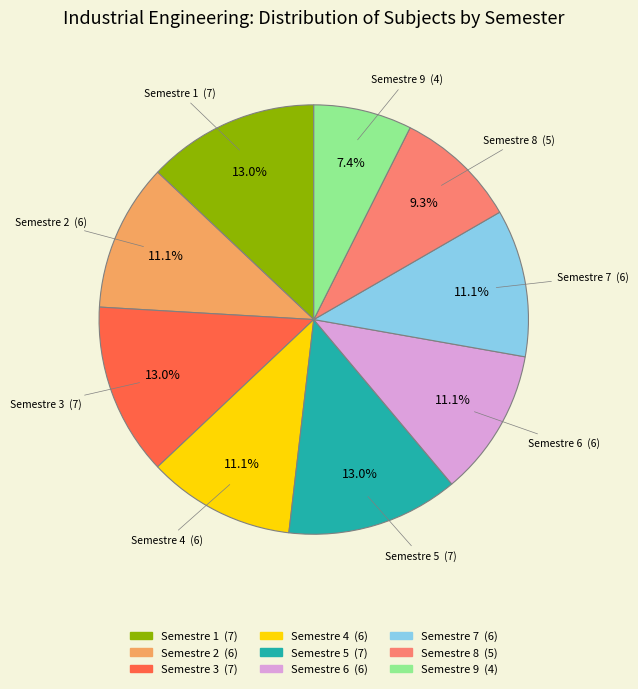

What percentage do Semestre 2 and Semestre 4 together represent?

22.2%